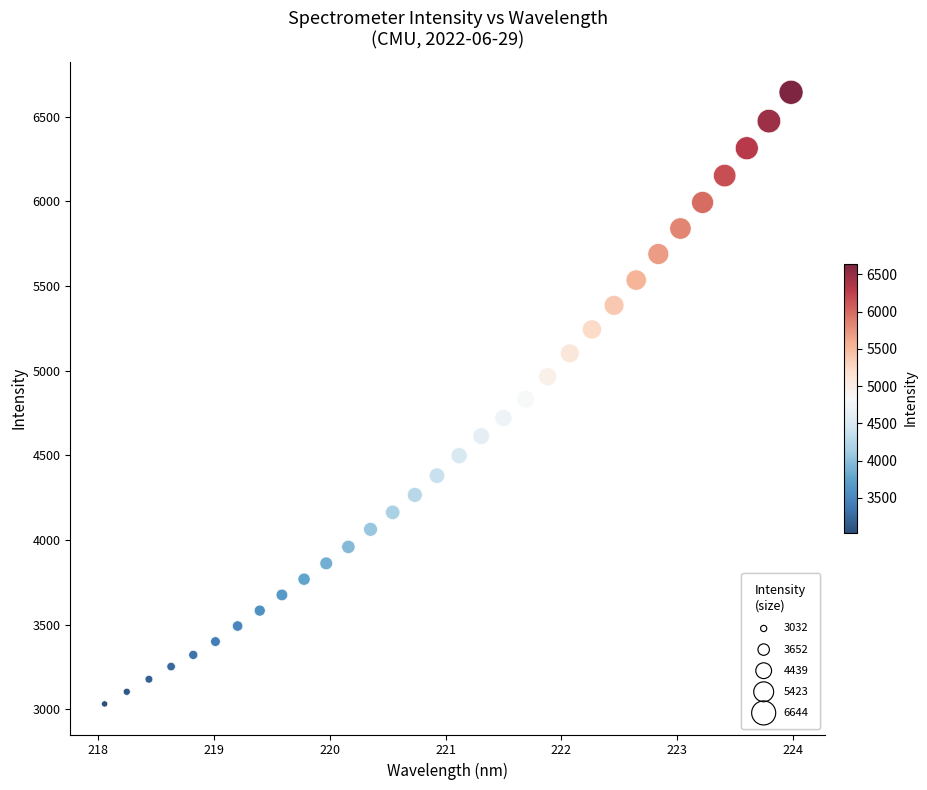

What is the range of X values (max minus min)?

5.9